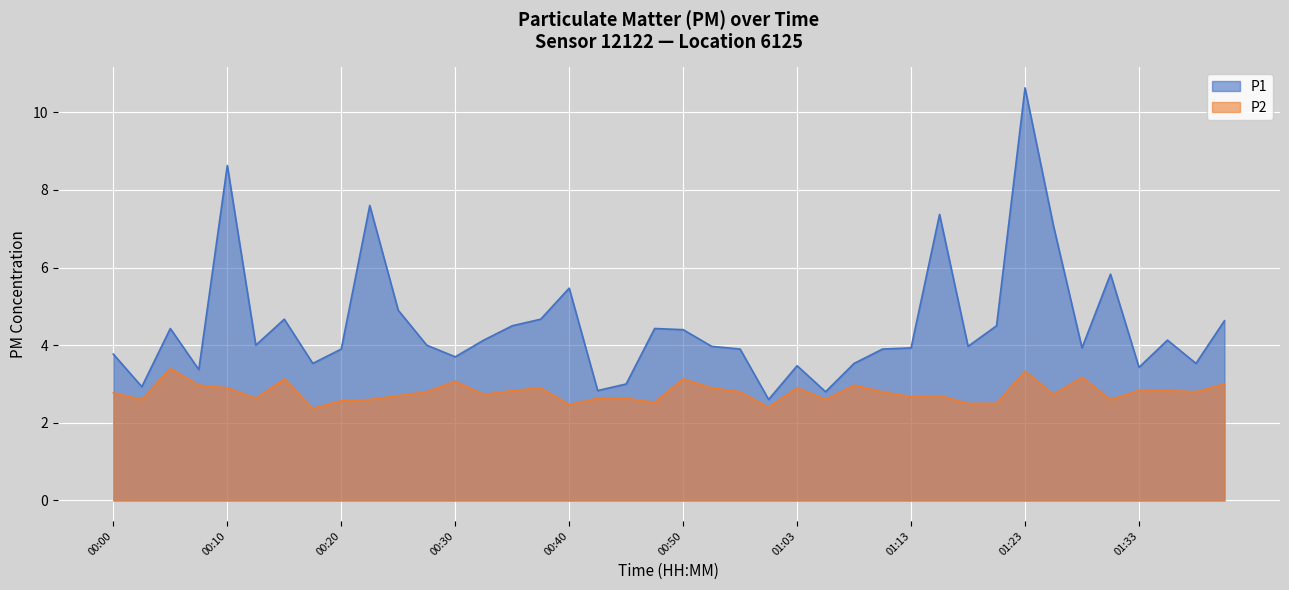

List the series in order of their overall mean, lowest first.

P2, P1